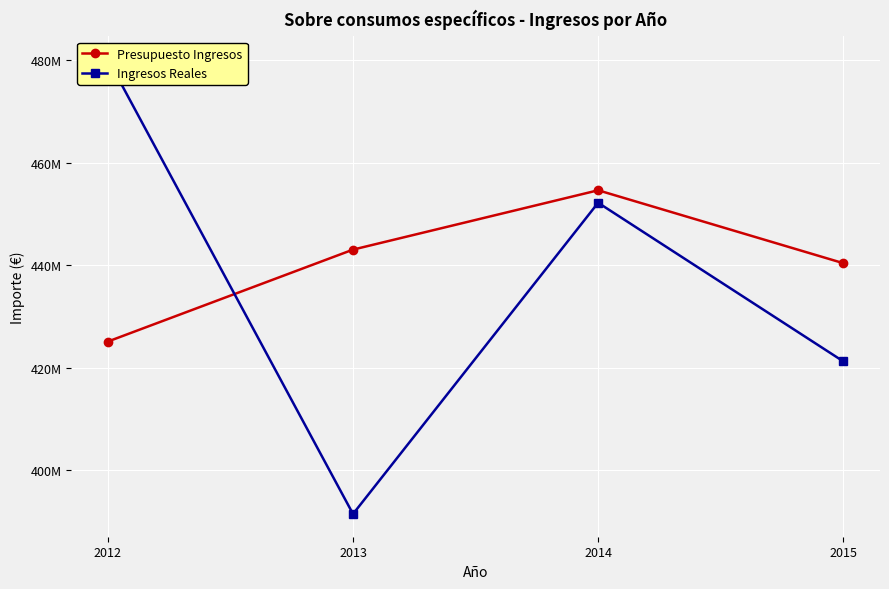

What is the average value of the Presupuesto Ingresos series?

440784900.0